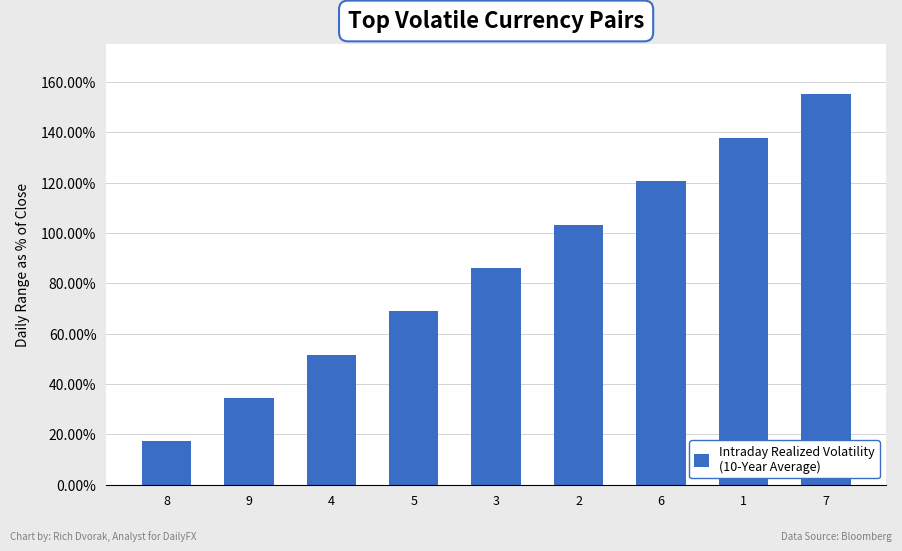

Rank the categories by value from highest to lowest.

7, 1, 6, 2, 3, 5, 4, 9, 8